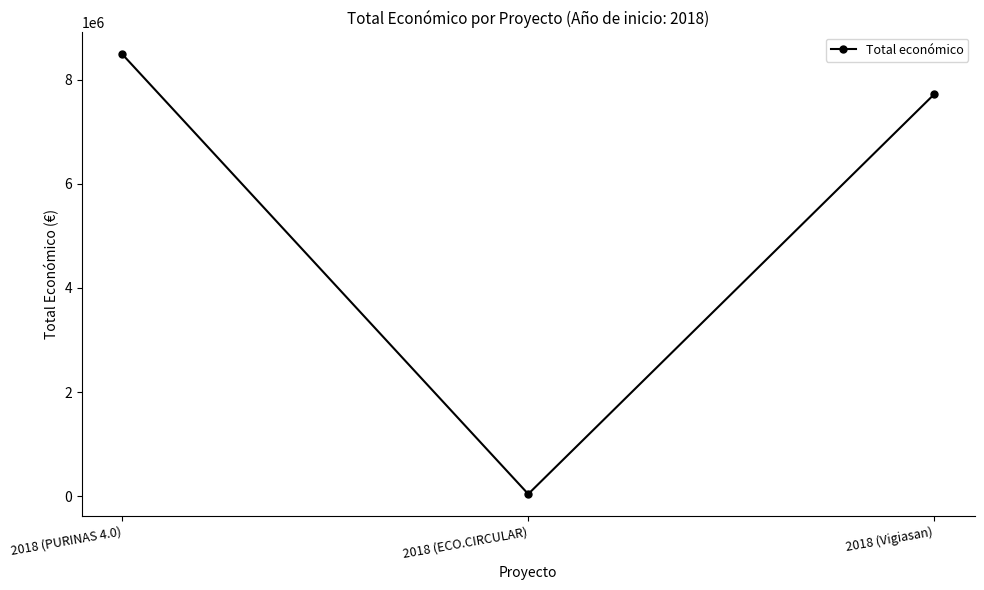

What is the change in value from 2018 (PURINAS 4.0) to 2018 (ECO.CIRCULAR)?

-8442154